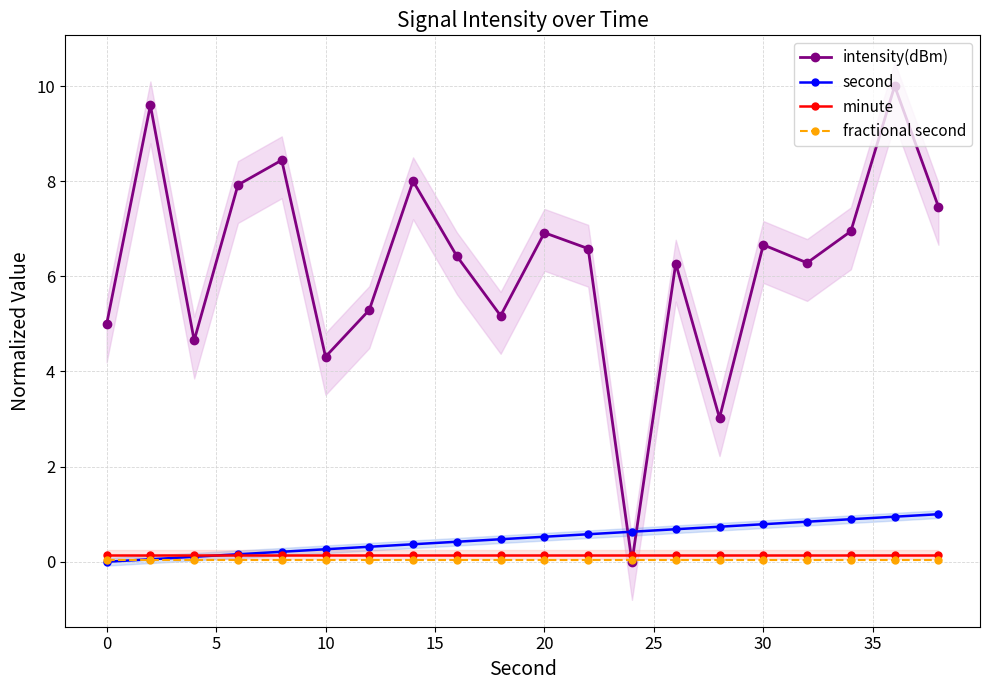

What is the difference between the second highest and minimum values in the intensity(dBm) series?

9.6